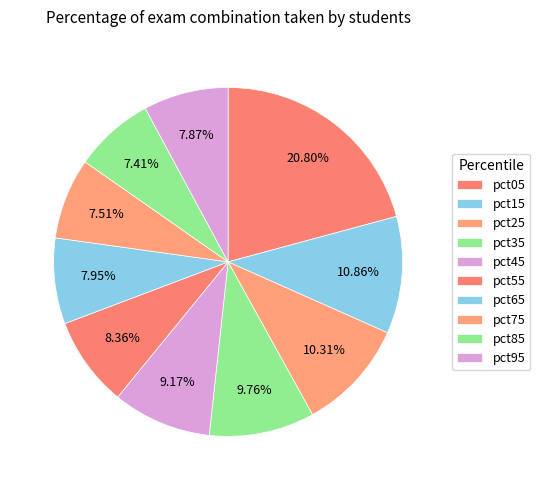

How many slices are in this pie chart?

10